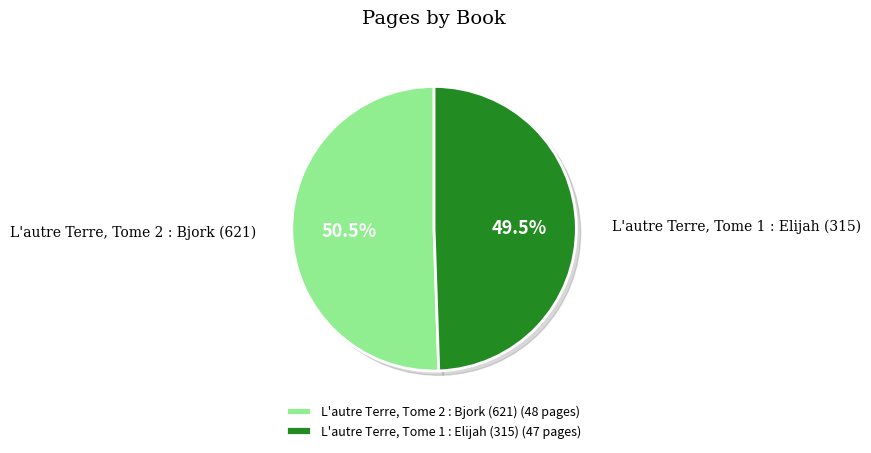

Is there any slice that represents more than half of the pie?

Yes